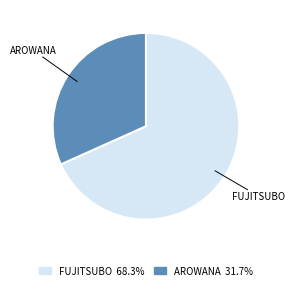

Do AROWANA 31.7% and FUJITSUBO 68.3% together represent more than half of the pie?

Yes